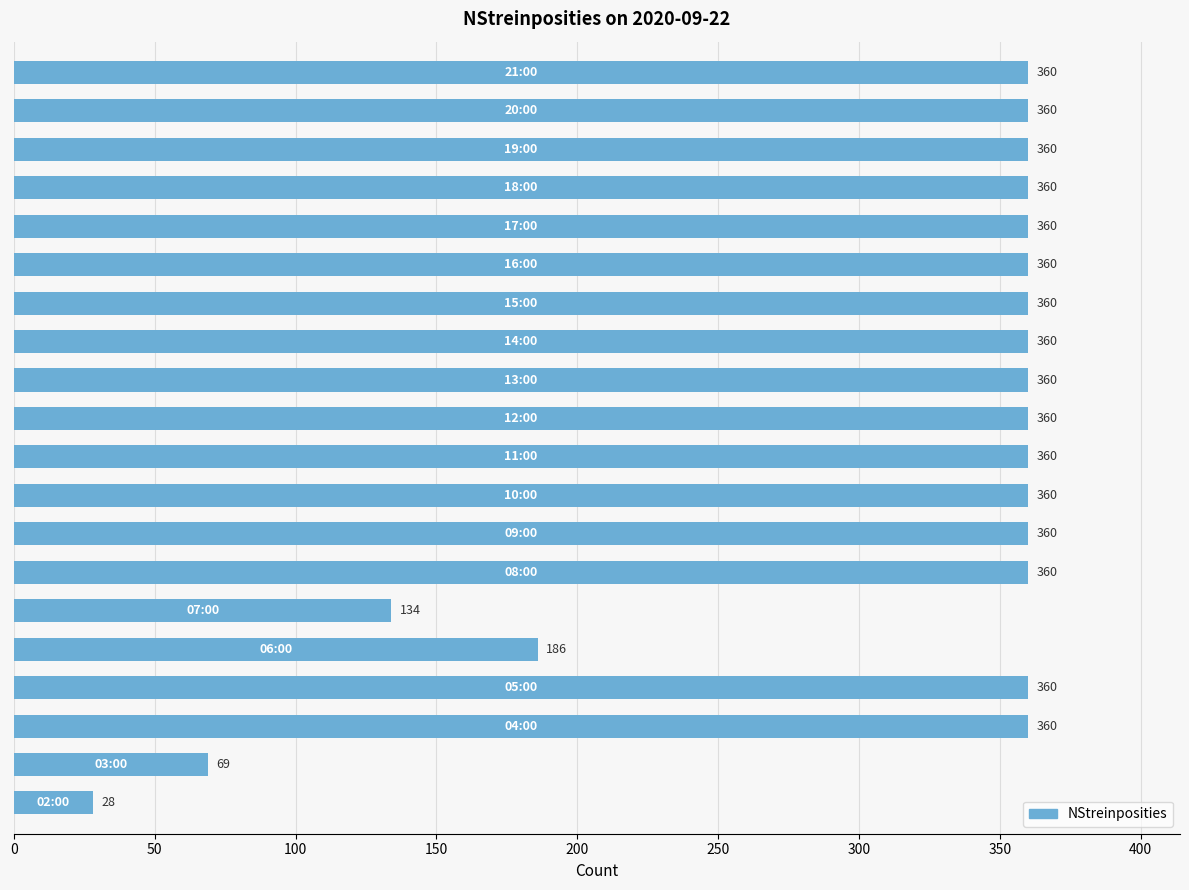

What is the maximum value shown in the chart?

360